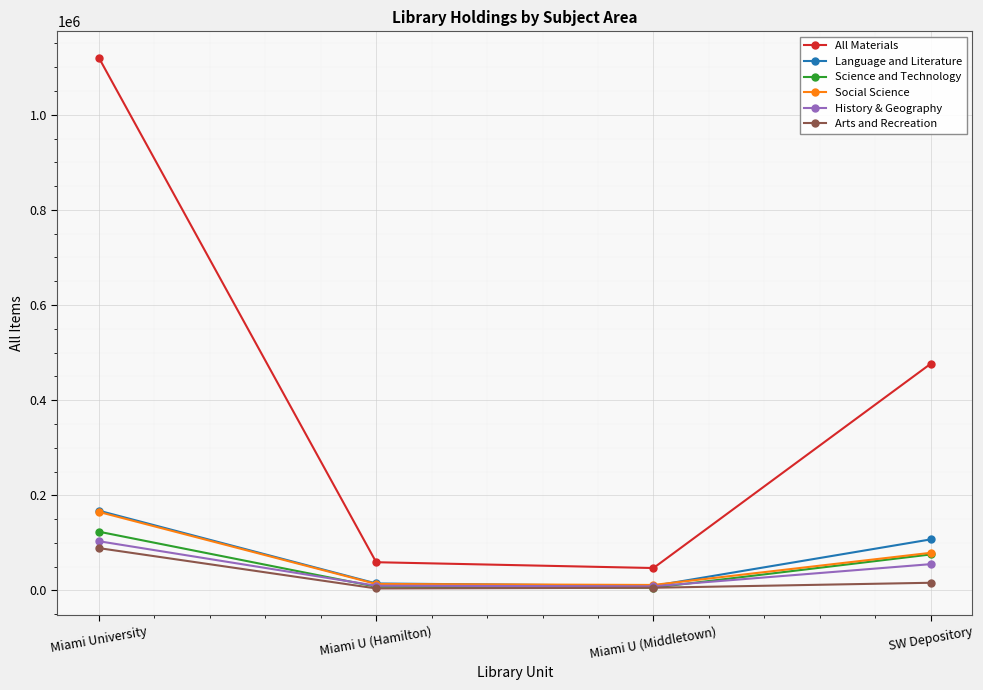

True or false: All Materials and Social Science cross at least once.

False